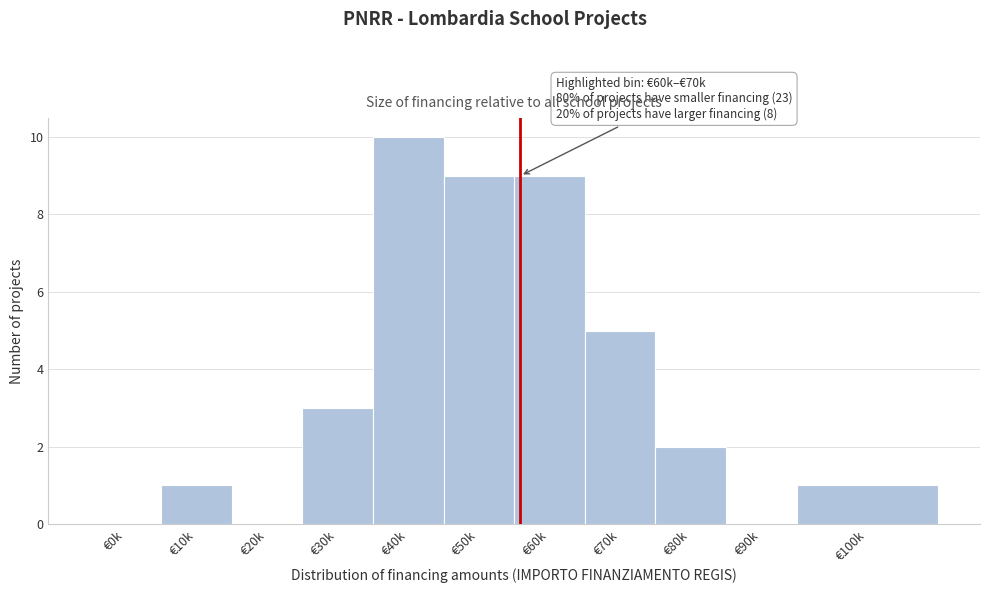

Reading left to right, list all the values displayed in this chart.

€0k=0	€10k=1	€20k=0	€30k=3	€40k=10	€50k=9	€60k=9	€70k=5	€80k=2	€90k=0	€100k=1